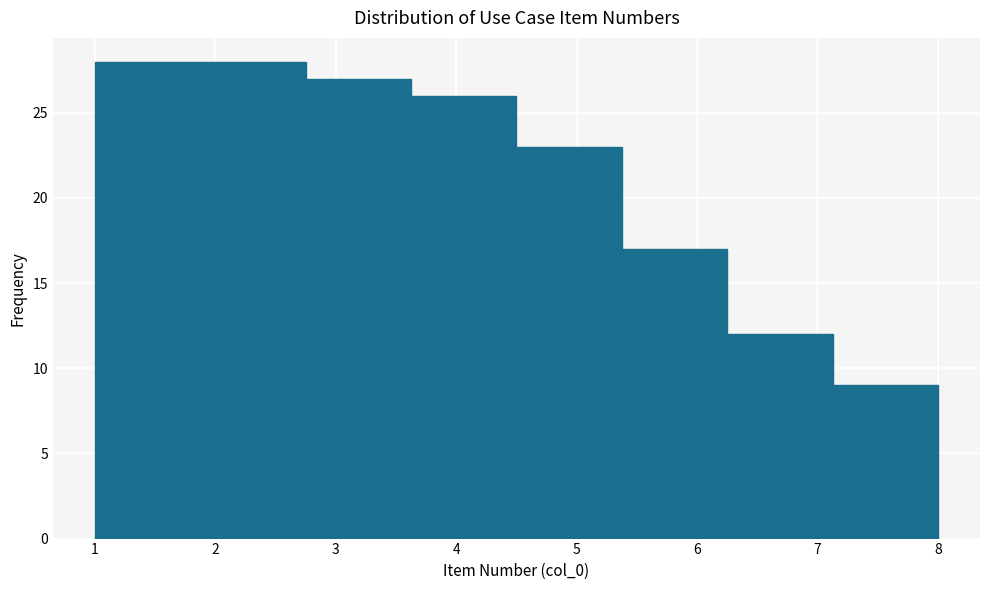

Reading left to right, list every bar in this chart as the range it spans on the x-axis followed by its height. Neither the bar edges nor the heights are printed on the chart, so give them approximately, as read against the axes.

1.0 to 1.9: 28
1.9 to 2.8: 28
2.8 to 3.6: 27
3.6 to 4.5: 26
4.5 to 5.4: 23
5.4 to 6.3: 17
6.3 to 7.1: 12
7.1 to 8.0: 9